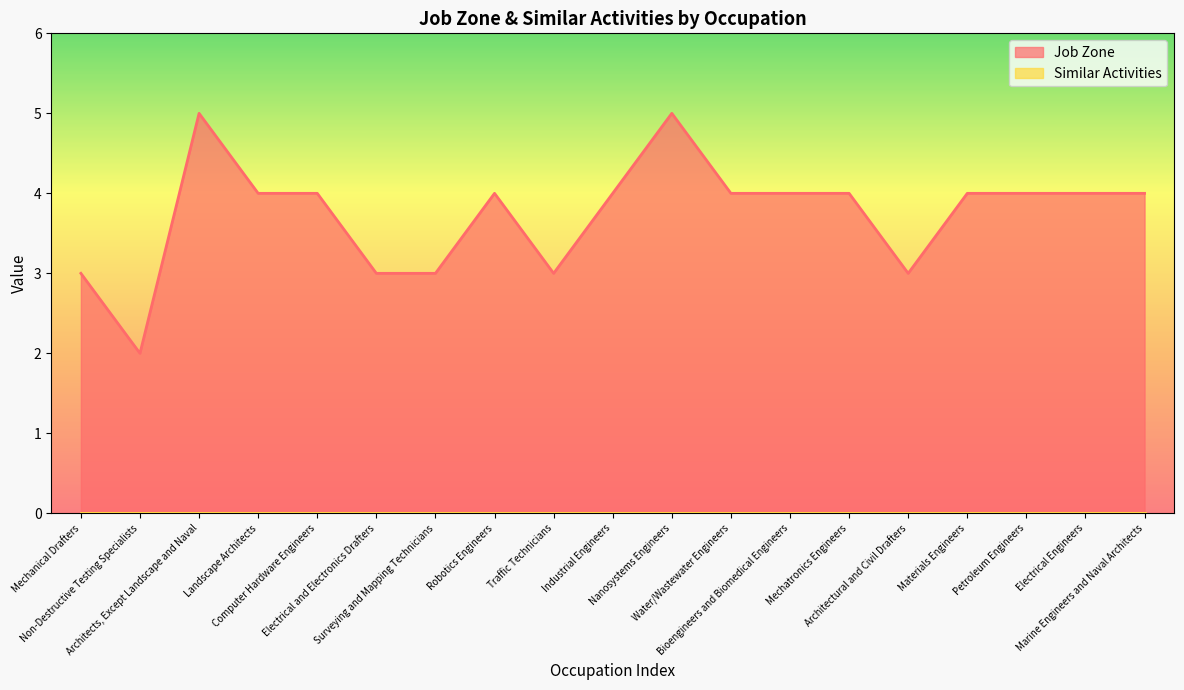

How many values are below 4?

6